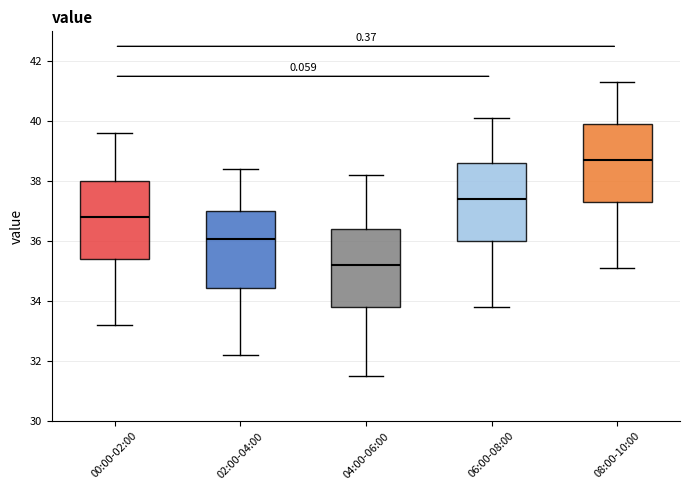

Which box has the lowest median line?

04:00-06:00